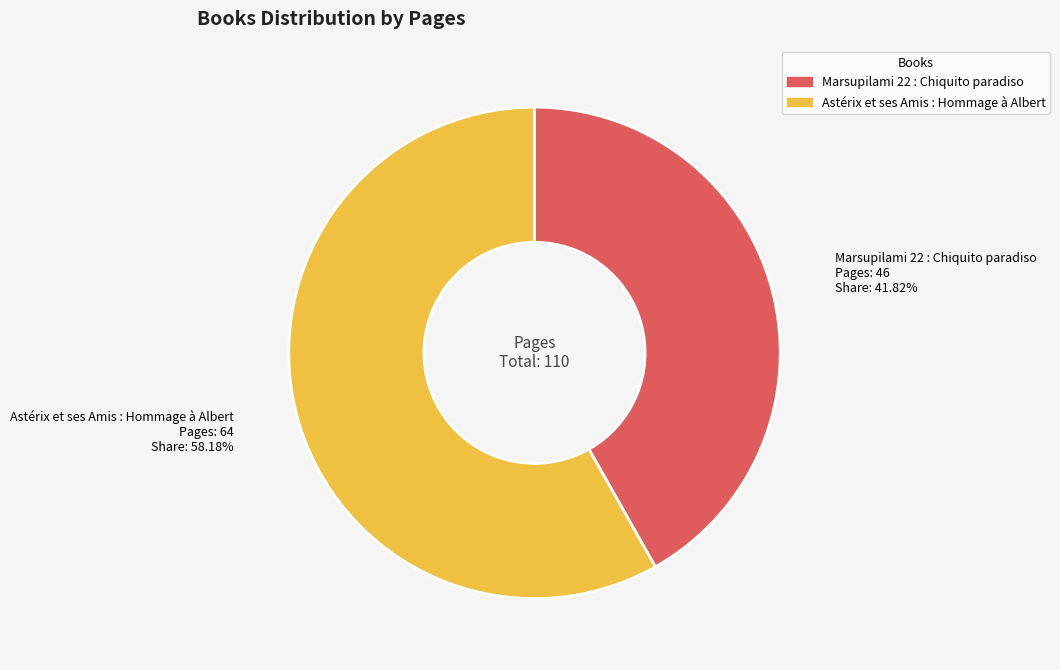

Which slice is the largest?

Astérix et ses Amis : Hommage à Albert